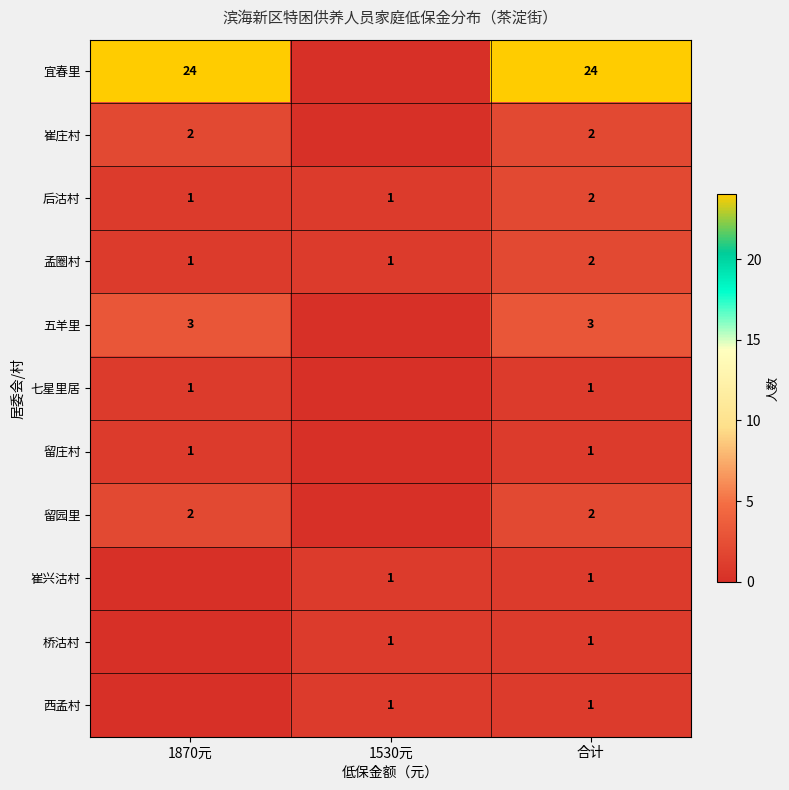

How many 孟圈村 values are between 1 and 2?

3